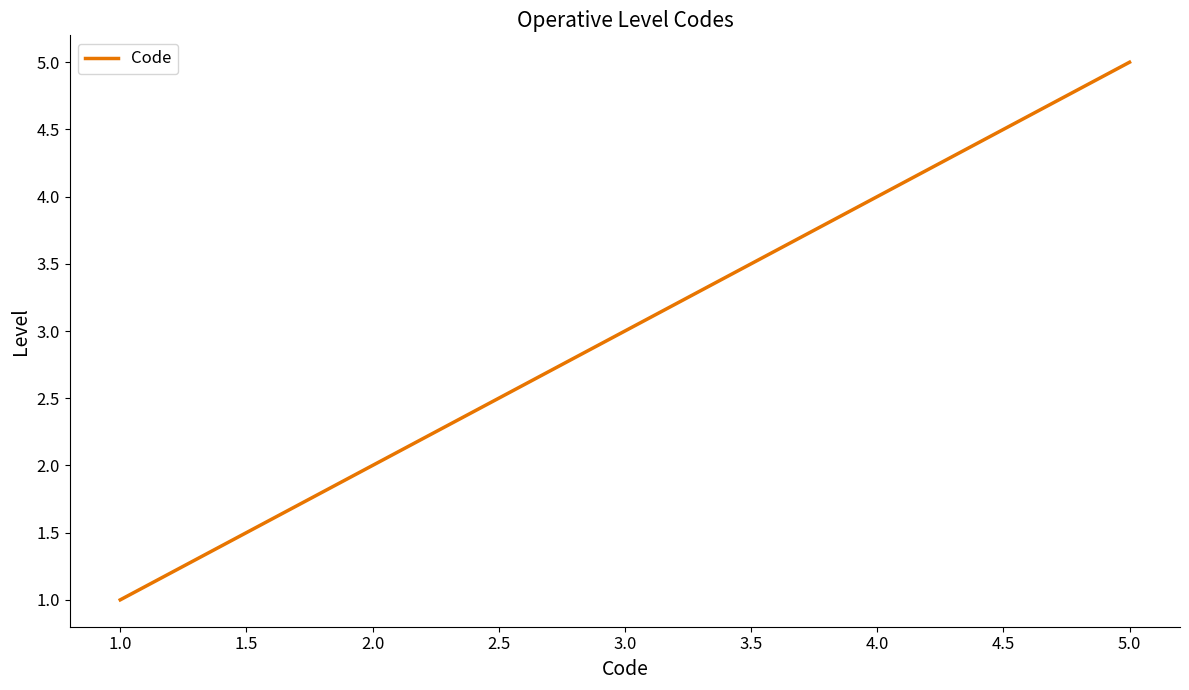

List the labels in order of value, smallest first.

1.0, 2.0, 3.0, 4.0, 5.0